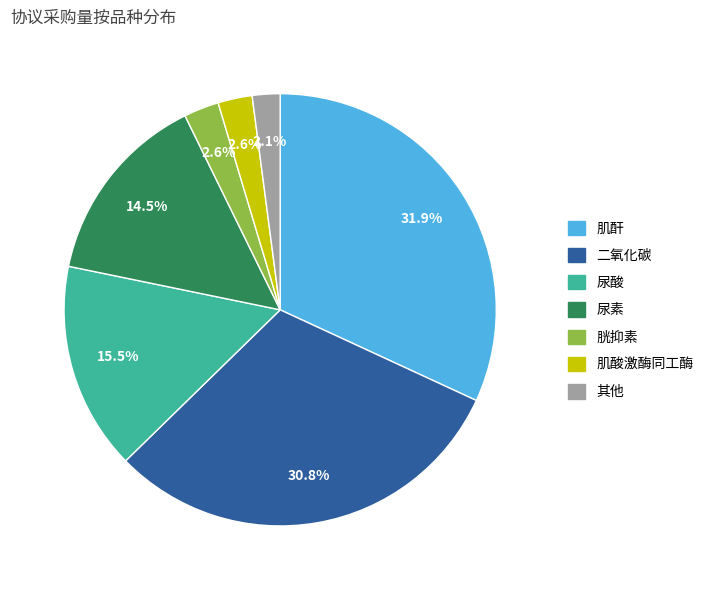

Is there a majority slice in this chart?

No